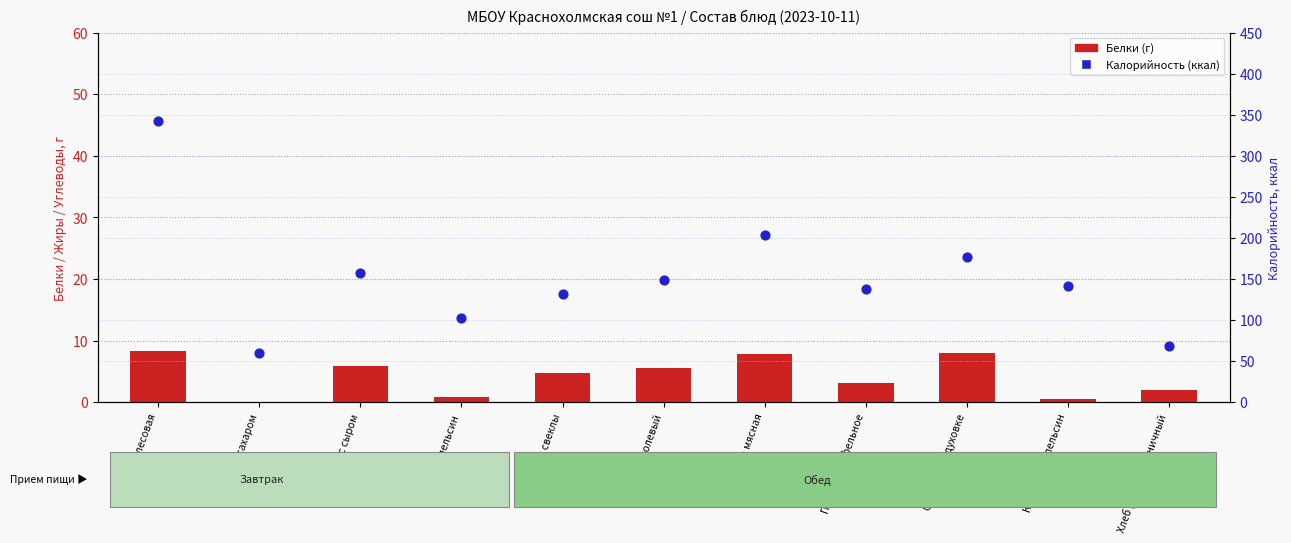

Which series has the widest spread of Y values?

Калорийность (ккал)